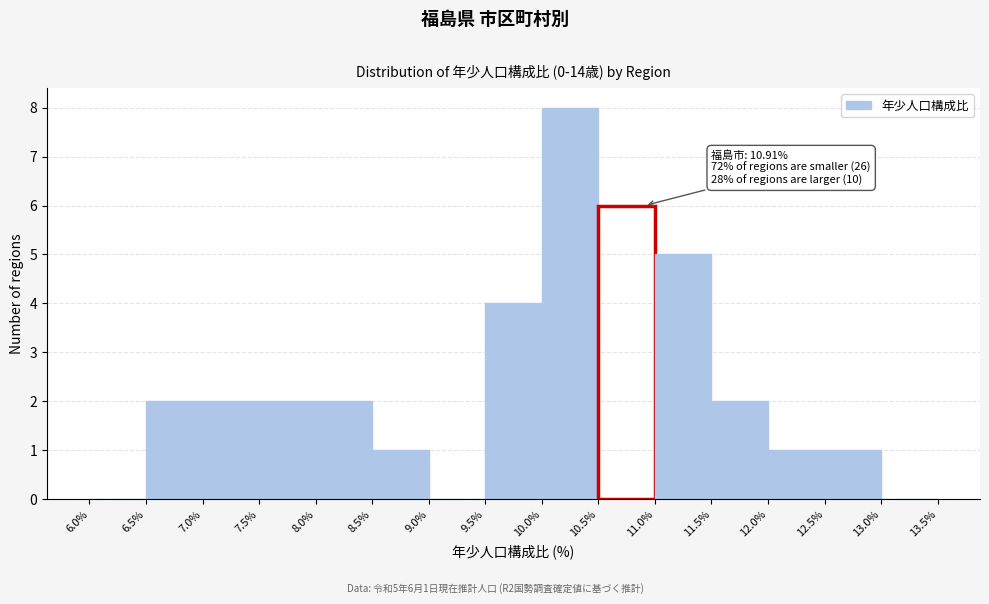

Over which range of the x-axis is the bar tallest?

10.0% to 10.5%